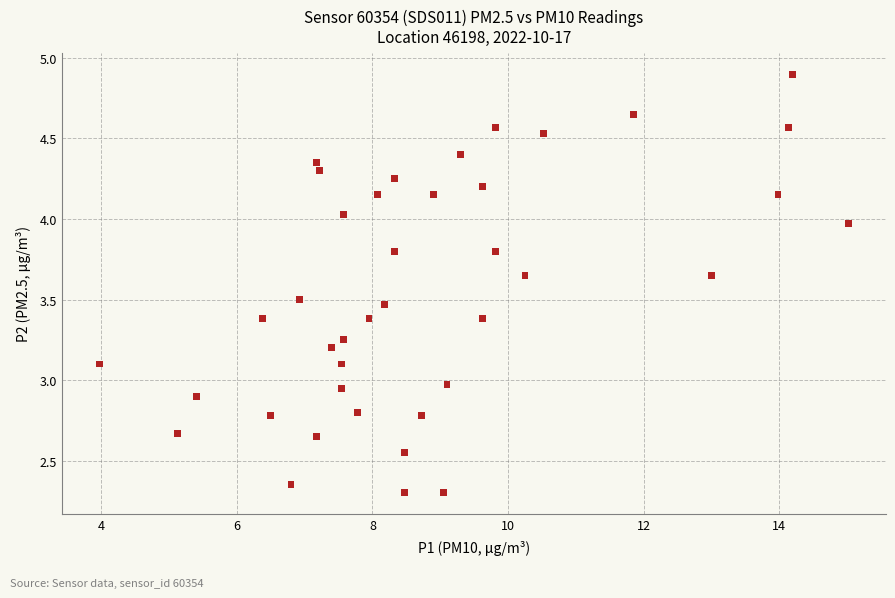

What is the range of X values (max minus min)?

11.0